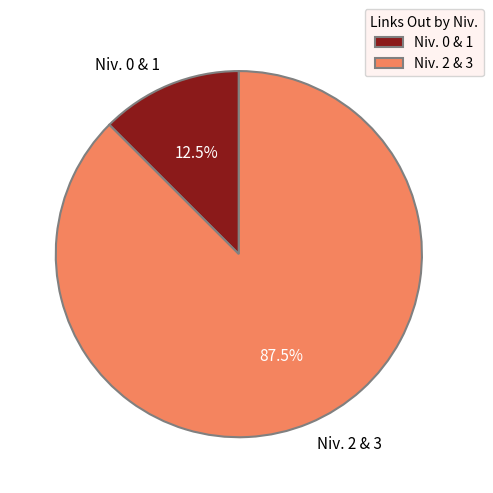

How many segments does this pie chart have?

2